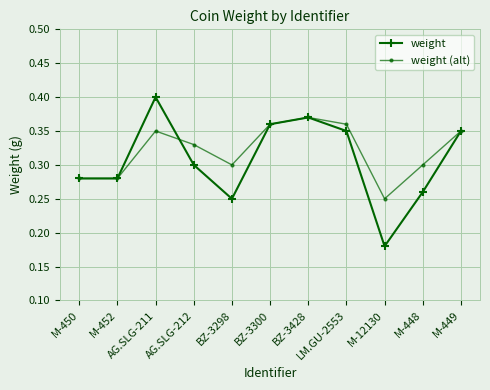

Is it true that weight (alt) equals 0.3 at M-452?

True